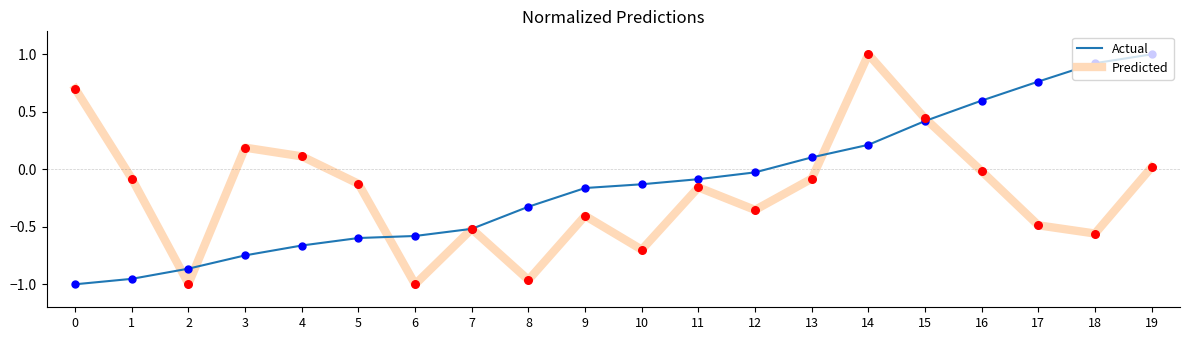

Which series has the largest total across all categories?

Actual